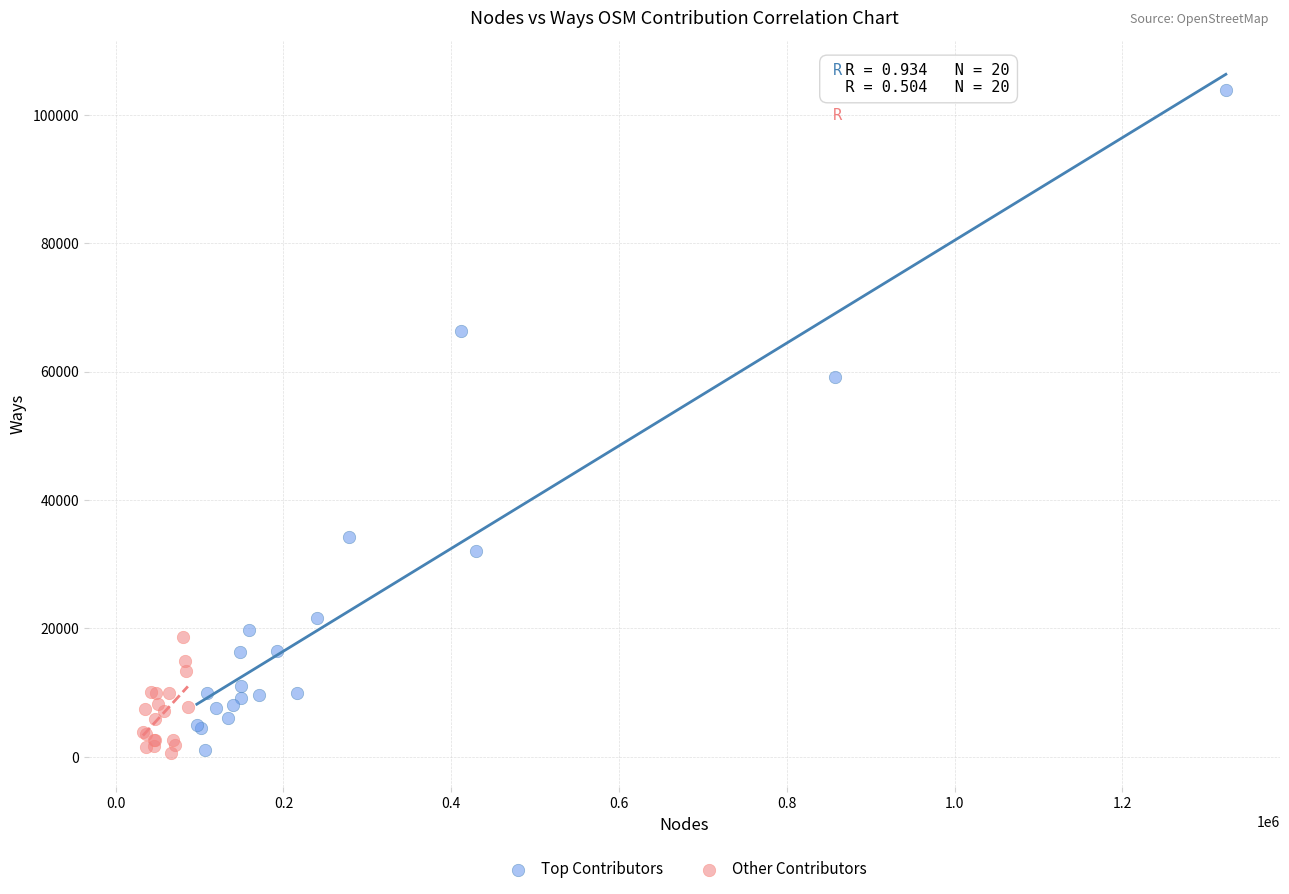

Which series reaches the maximum Y coordinate?

Top Contributors